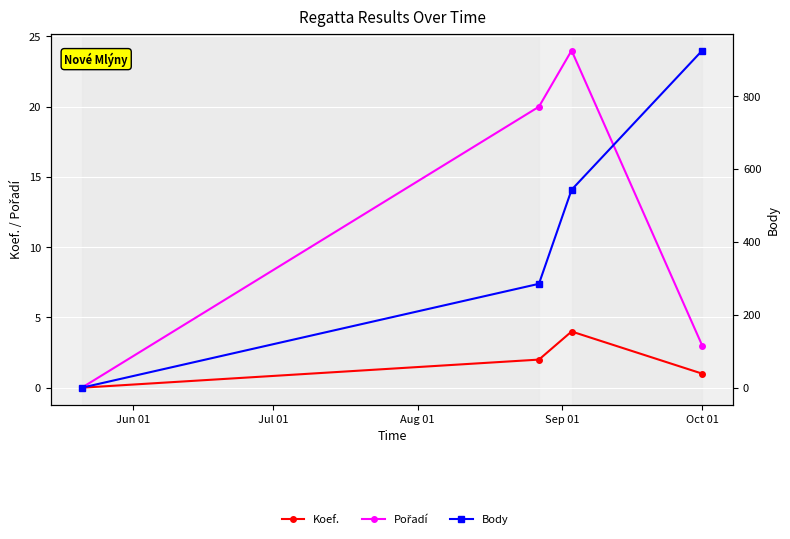

What is the sum of all Pořadí values?

47